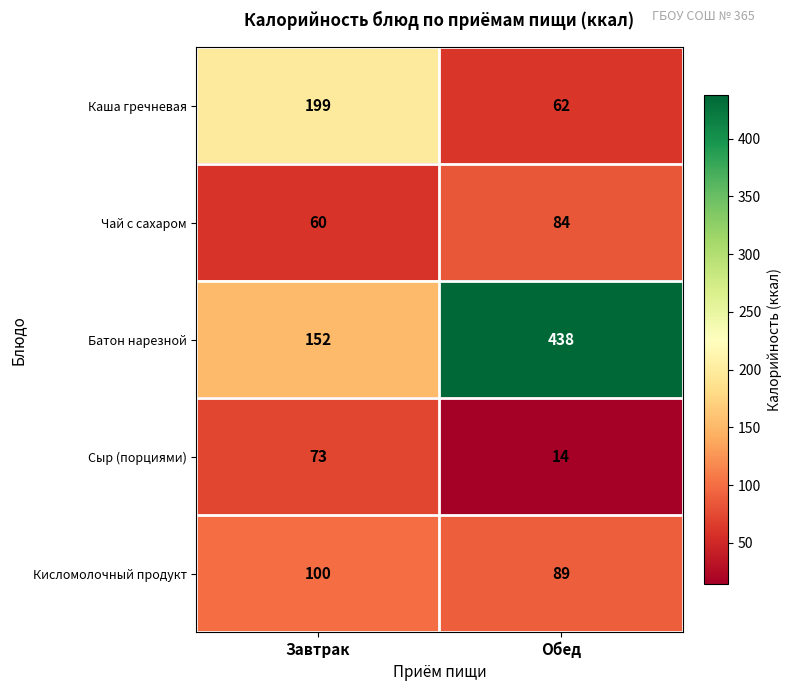

Where is Батон нарезной nearest to the value 295?

Завтрак